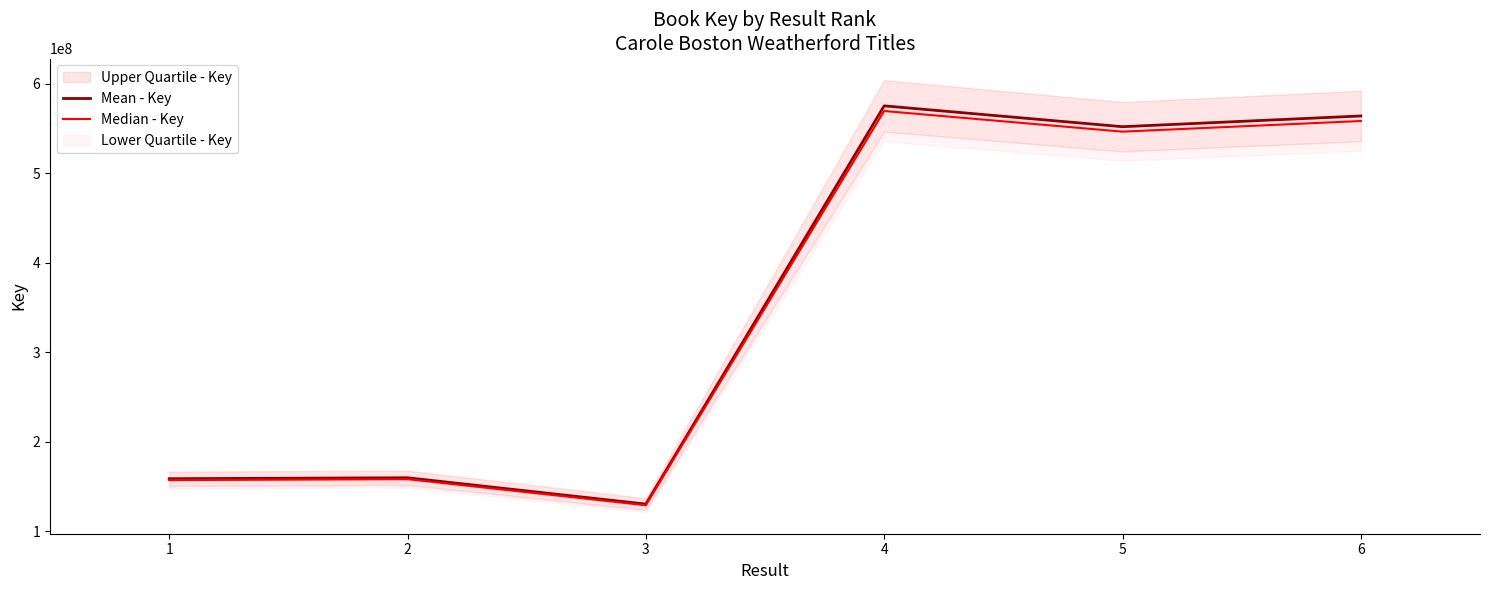

How many values in the Mean - Key series exceed 552226662?

2